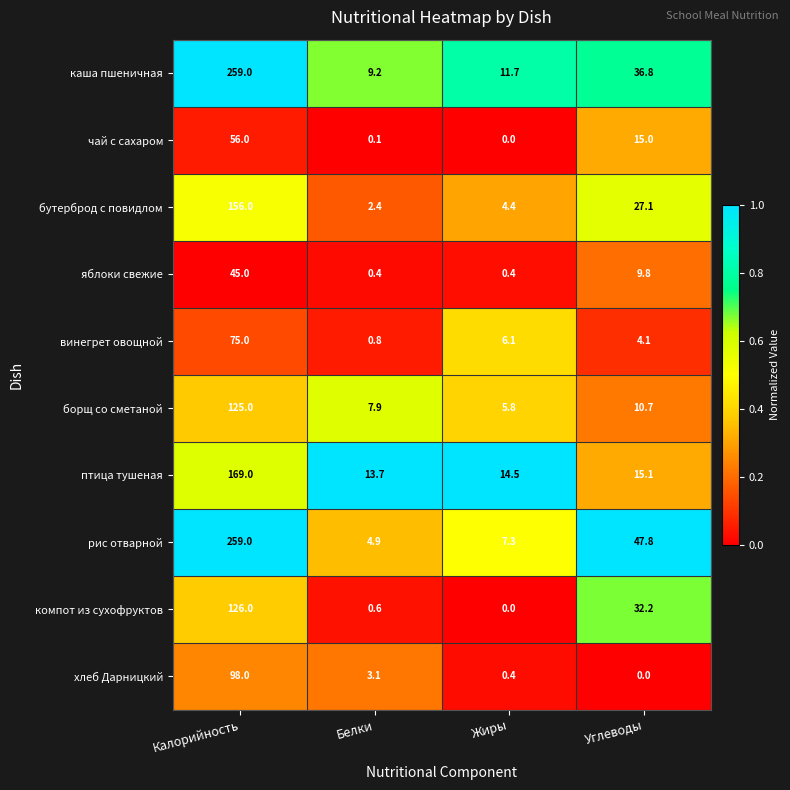

At which category is the sum across all series the highest?

Калорийность